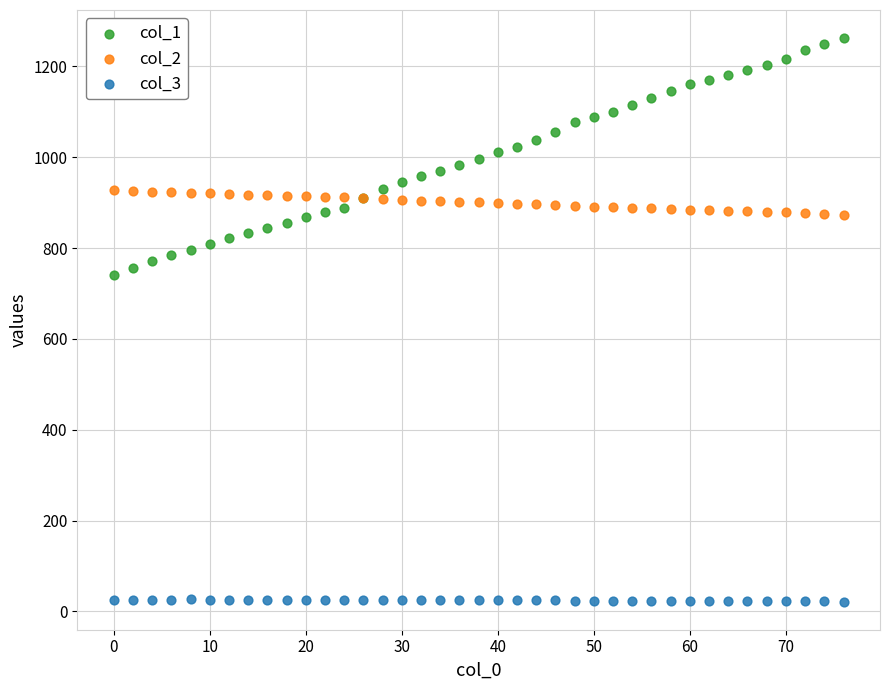

Across all series, what Y value is closest to 641?

740.0